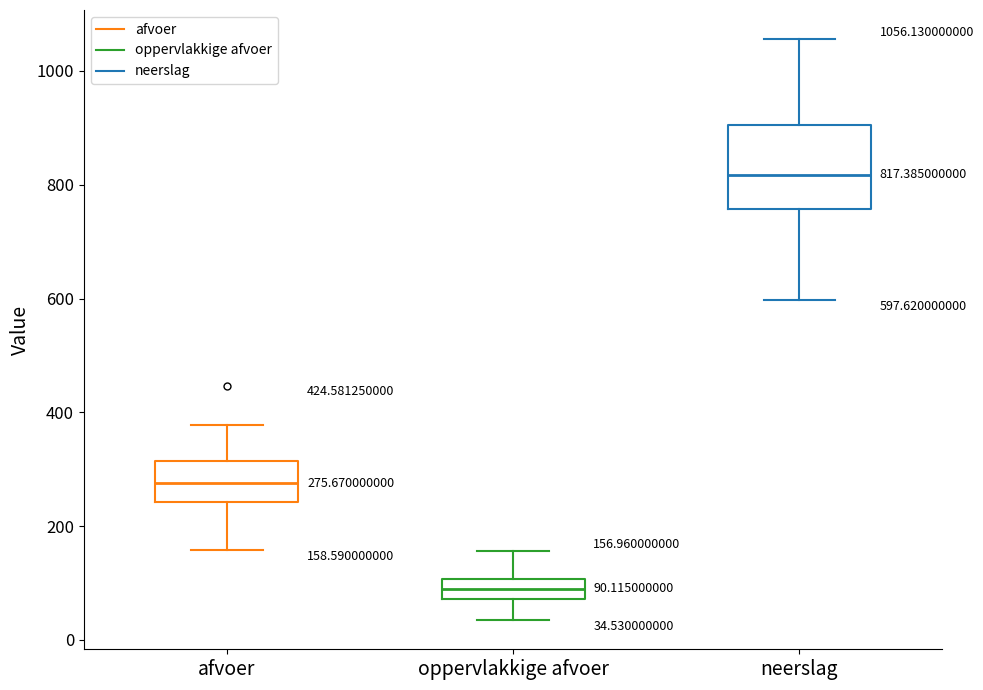

Comparing the boxes themselves (not the whiskers), which one is the tallest?

neerslag